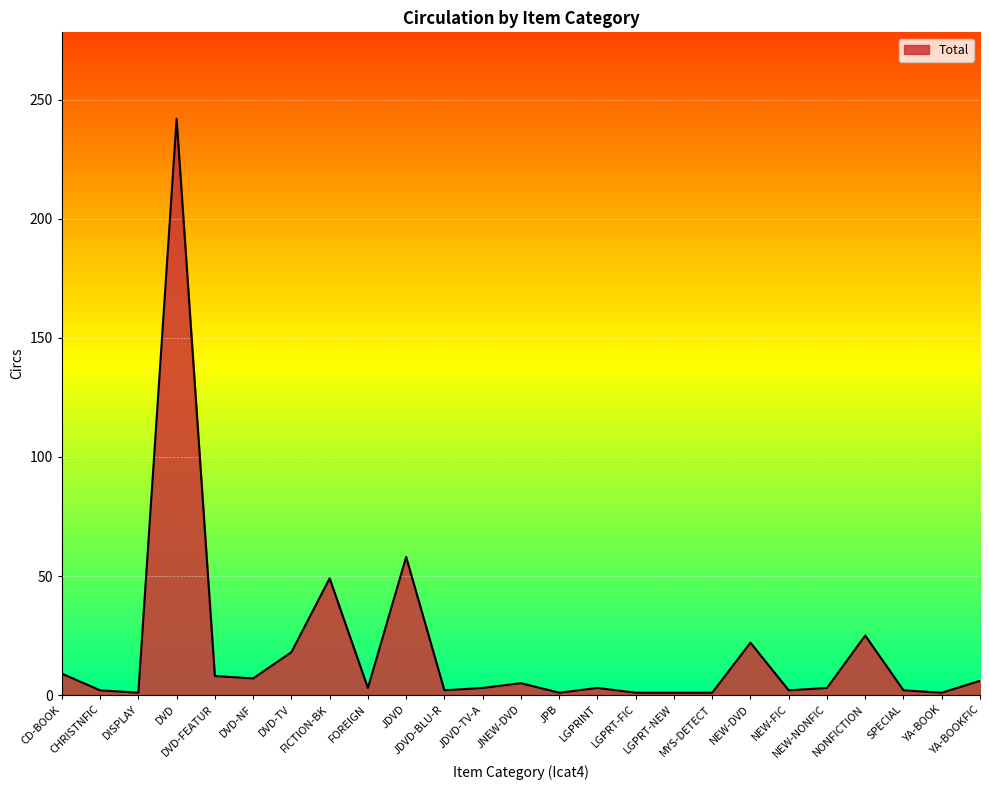

How many lines are shown in the chart?

1